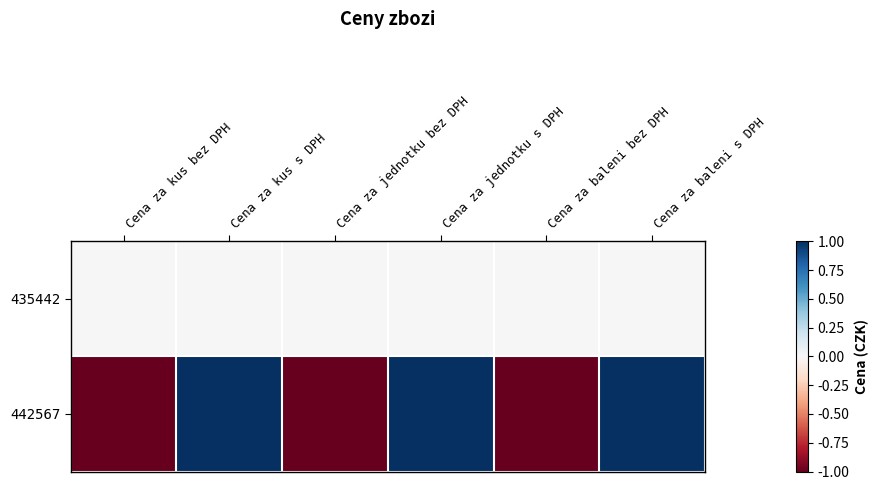

What is the difference between the highest and lowest values at Cena za baleni s DPH?

1.0